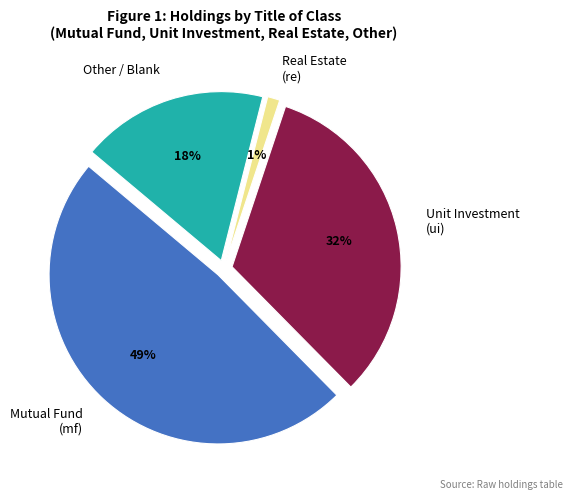

Is it true that Unit Investment (ui) is 32% of the pie?

True